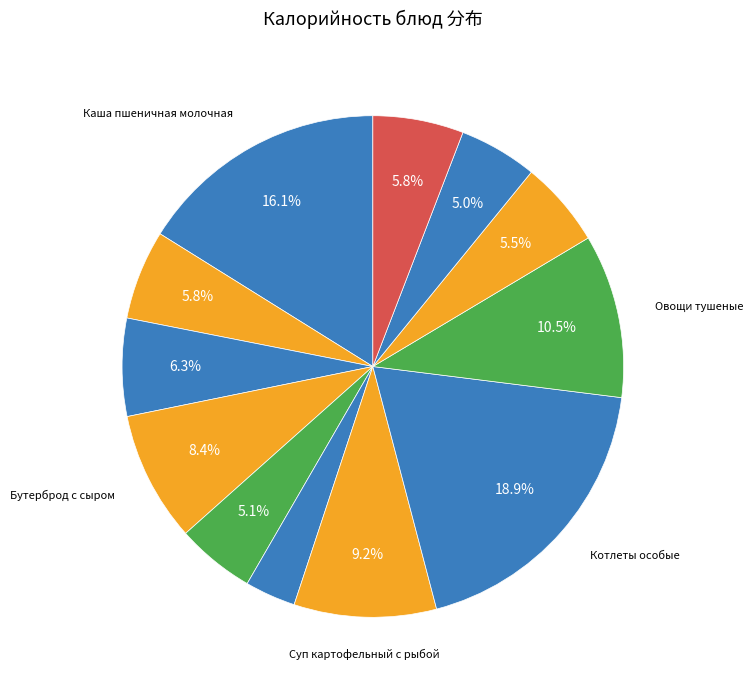

Rank the categories by value from highest to lowest.

Котлеты особые, Каша пшеничная молочная, Овощи тушеные, Суп картофельный с рыбой, Бутерброд с сыром, Батон нарезной (завтрак), Хлеб ржано-пшеничный, Какао с молоком, Сок фруктовый, Йогурт 2,5%, Батон нарезной (обед), Салат из квашеной капусты